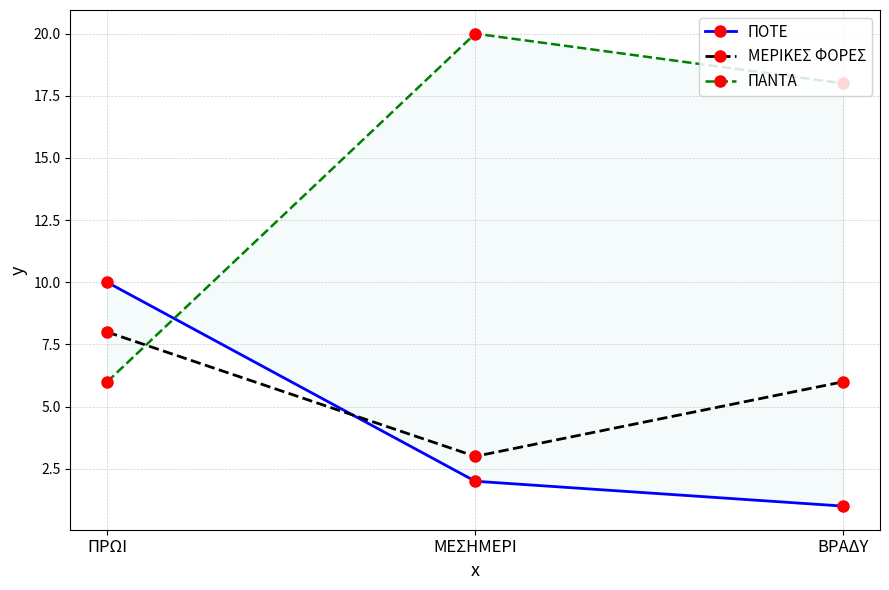

Which series has the widest spread of values?

ΠΑΝΤΑ